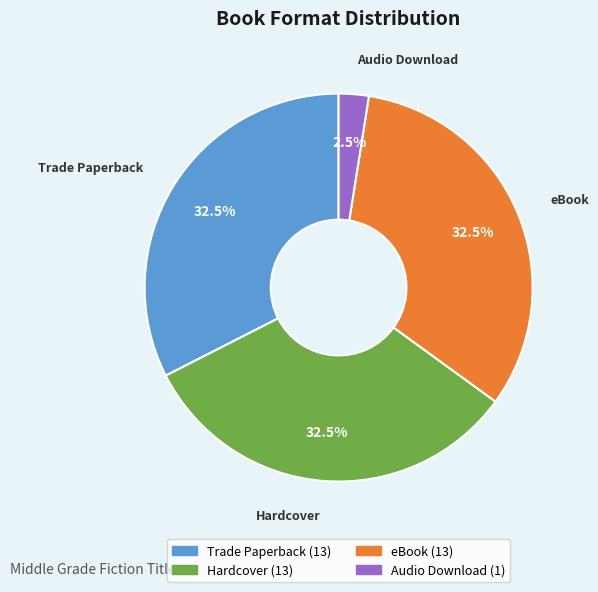

Do Audio Download and eBook together represent more than half of the pie?

No